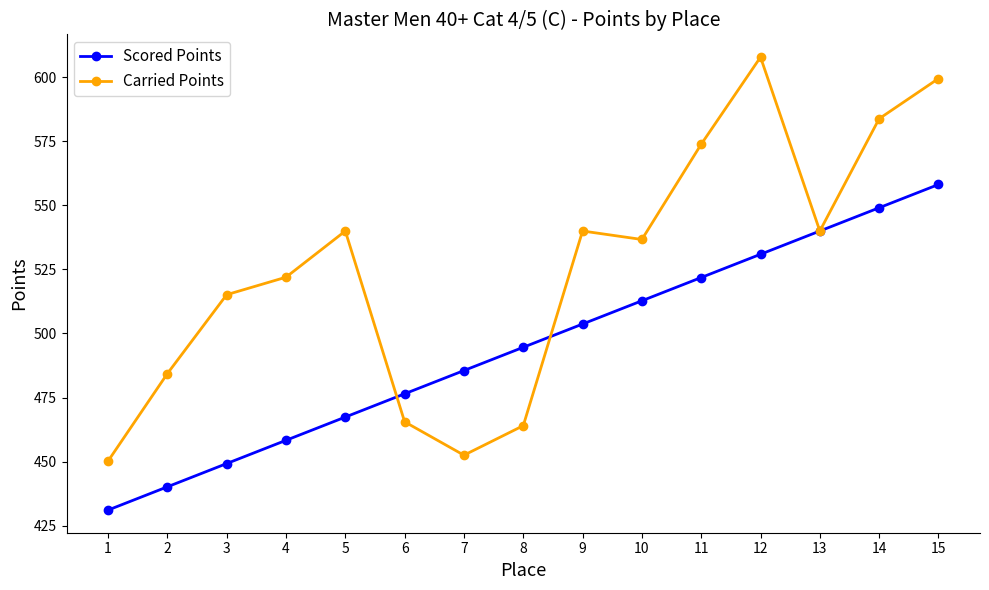

What is the difference between the maximum and minimum values in the Scored Points series?

127.1